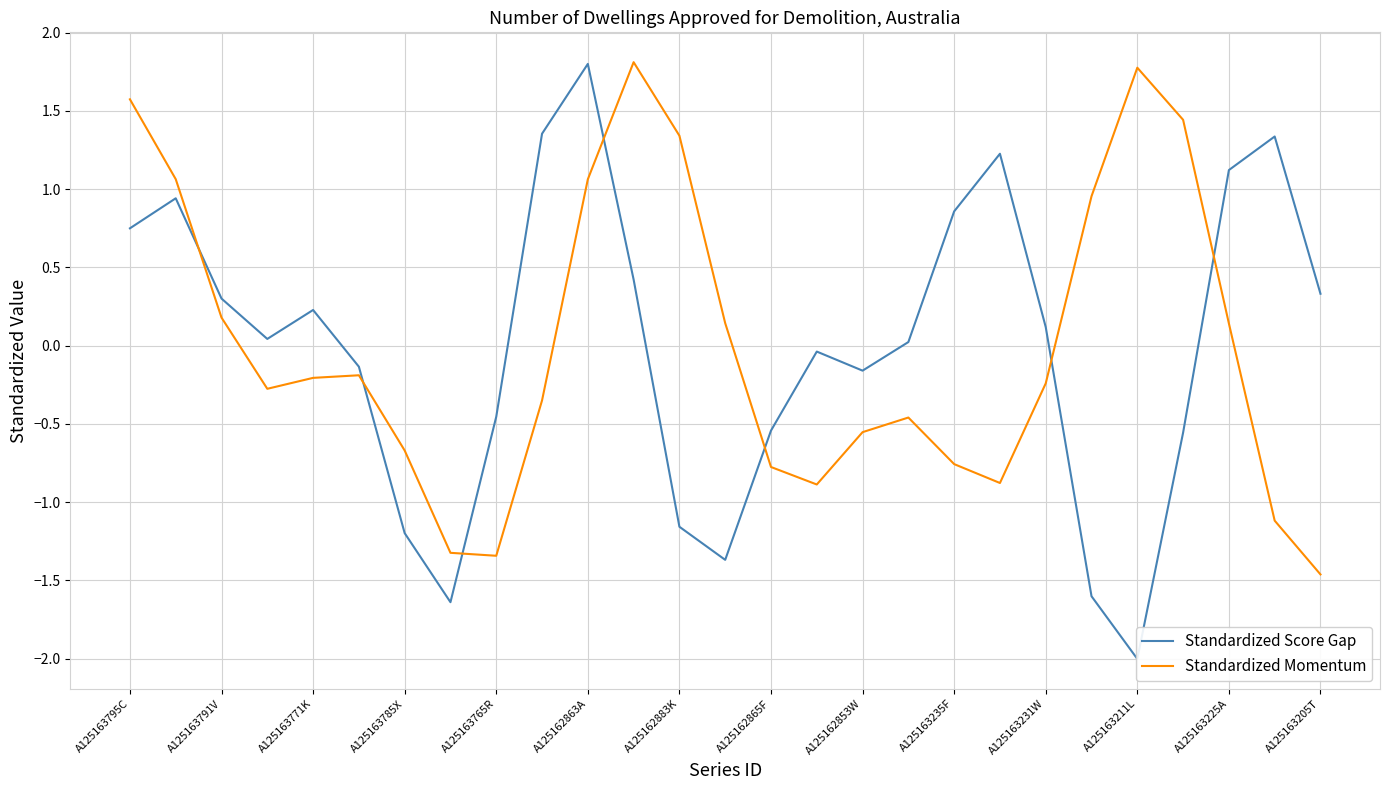

The Standardized Momentum series shows 1.0 at A125163211L. True or false?

False